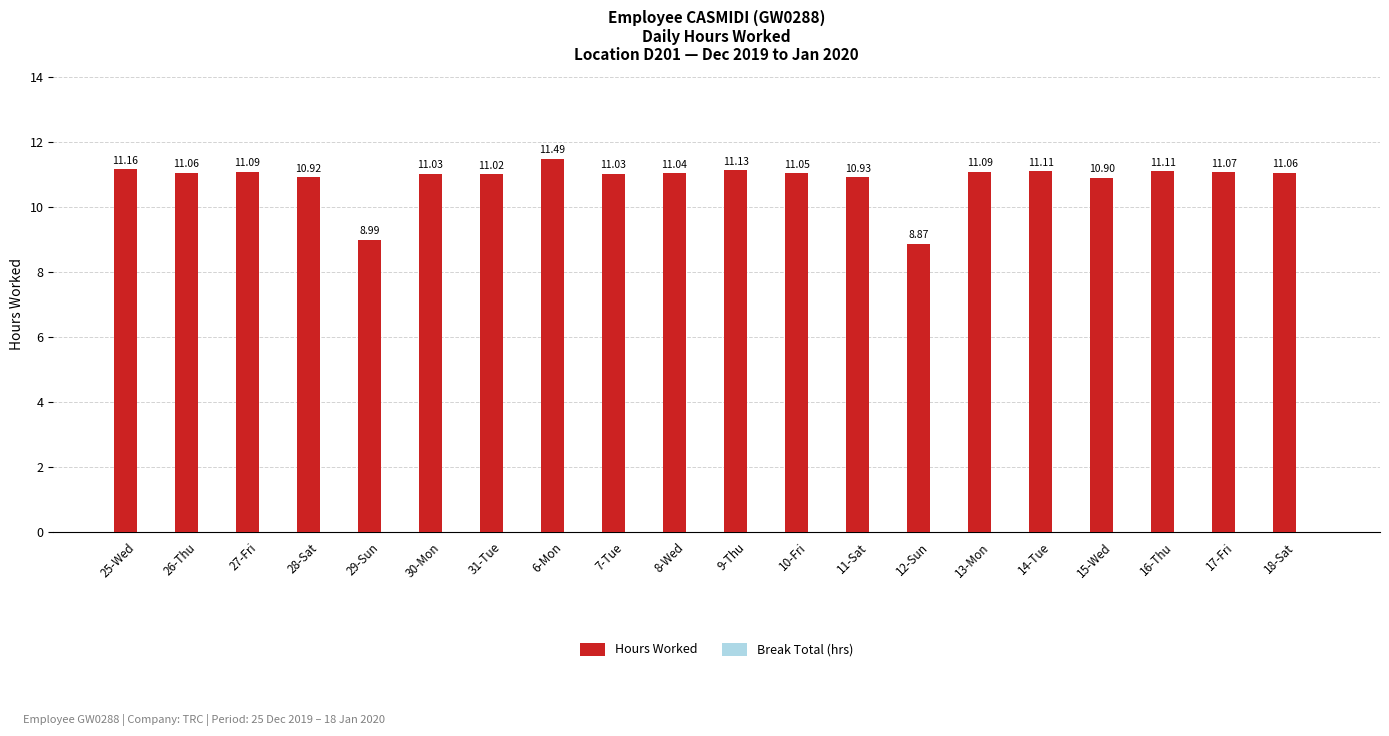

What is the difference between the maximum and minimum values?

2.6